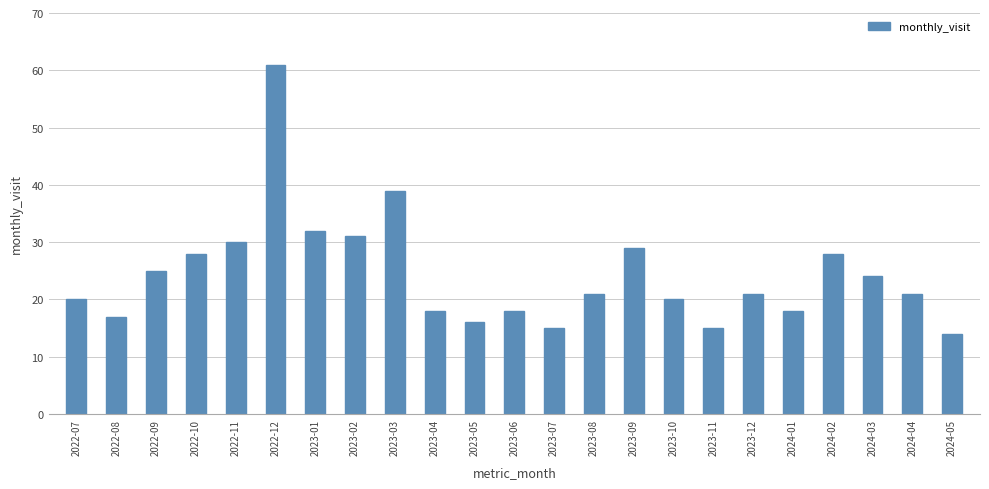

Reading left to right, list all the values displayed in this chart.

2022-07=20	2022-08=17	2022-09=25	2022-10=28	2022-11=30	2022-12=61	2023-01=32	2023-02=31	2023-03=39	2023-04=18	2023-05=16	2023-06=18	2023-07=15	2023-08=21	2023-09=29	2023-10=20	2023-11=15	2023-12=21	2024-01=18	2024-02=28	2024-03=24	2024-04=21	2024-05=14